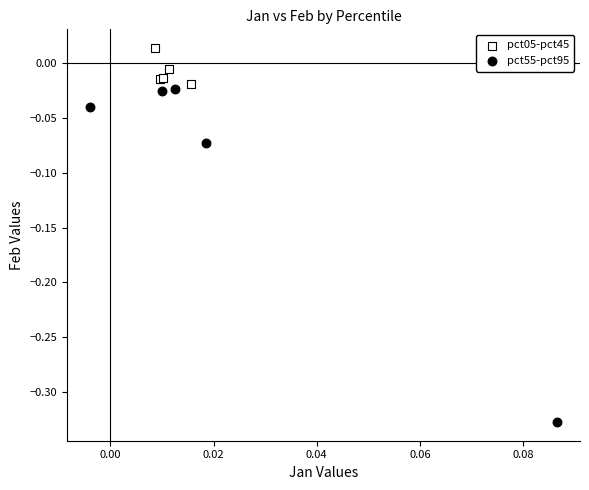

What are all the series names shown in the legend?

pct05-pct45, pct55-pct95